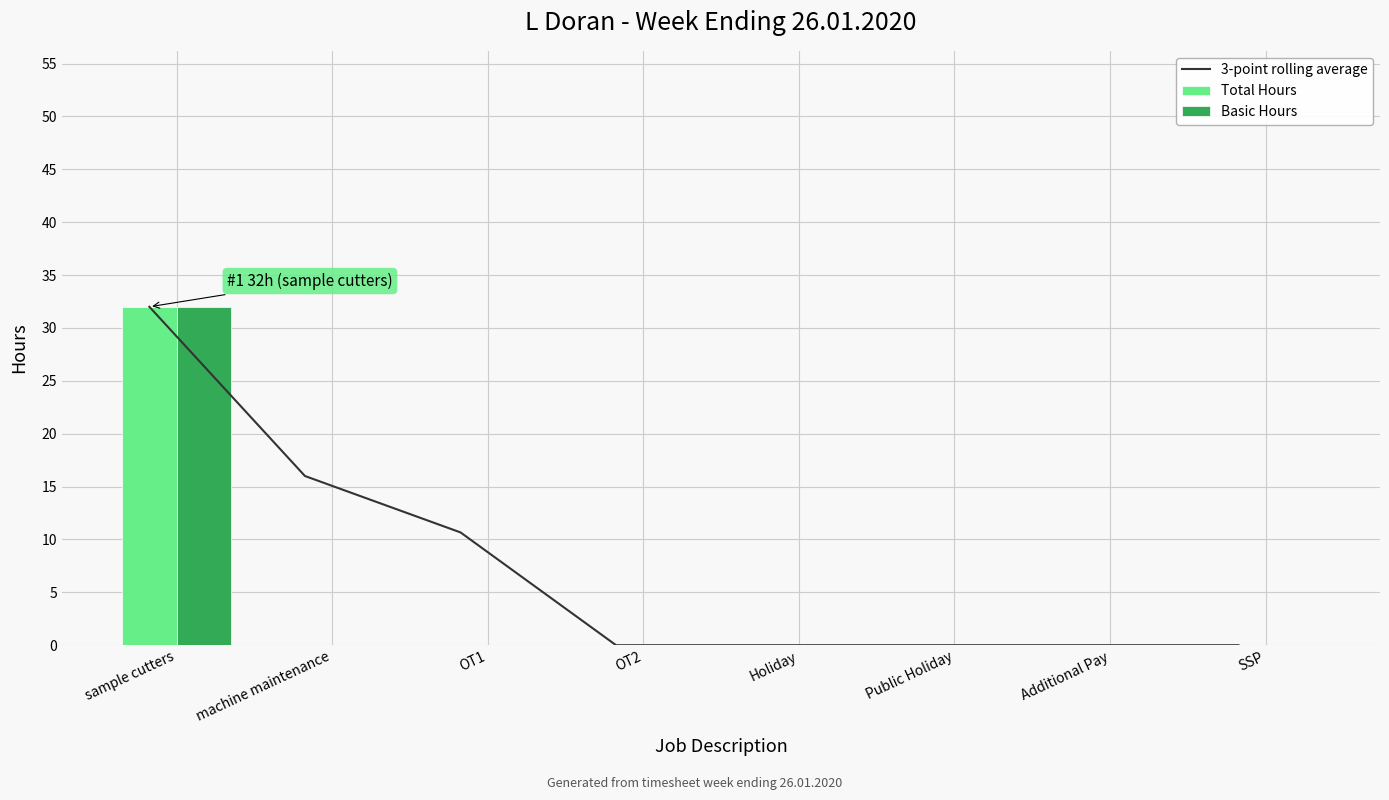

Is it true that Total Hours equals 16.3 at OT1?

False